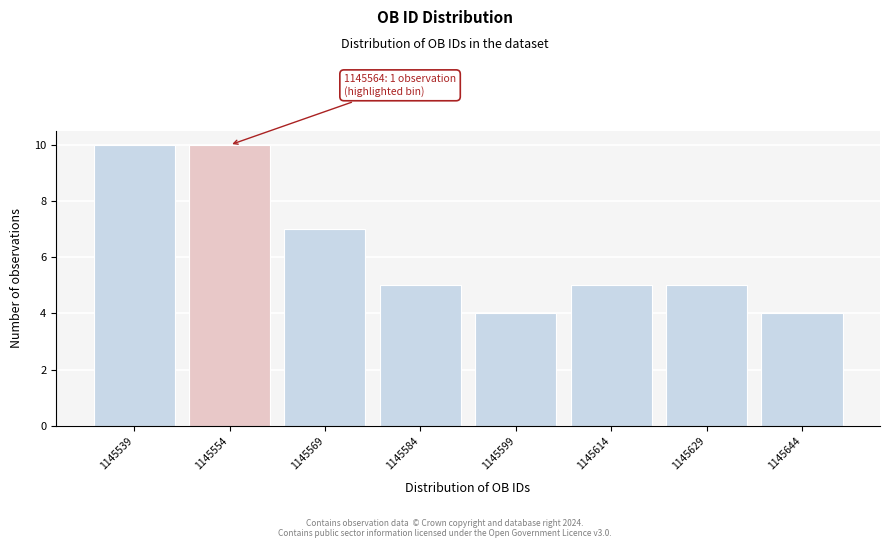

Reading right to left, extract all data points from this chart.

4	5	5	4	5	7	10	10